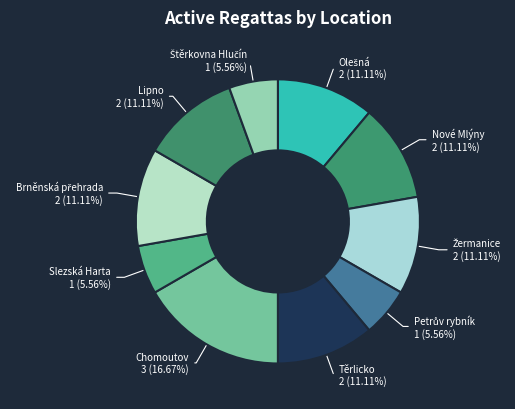

Which slice is the largest?

Chomoutov